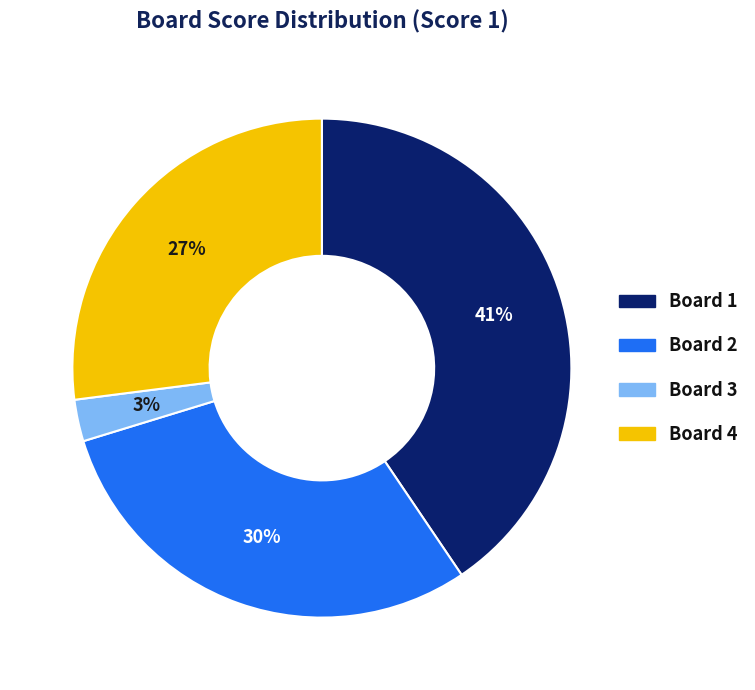

Combined, do Board 1 and Board 2 account for over 50%?

Yes